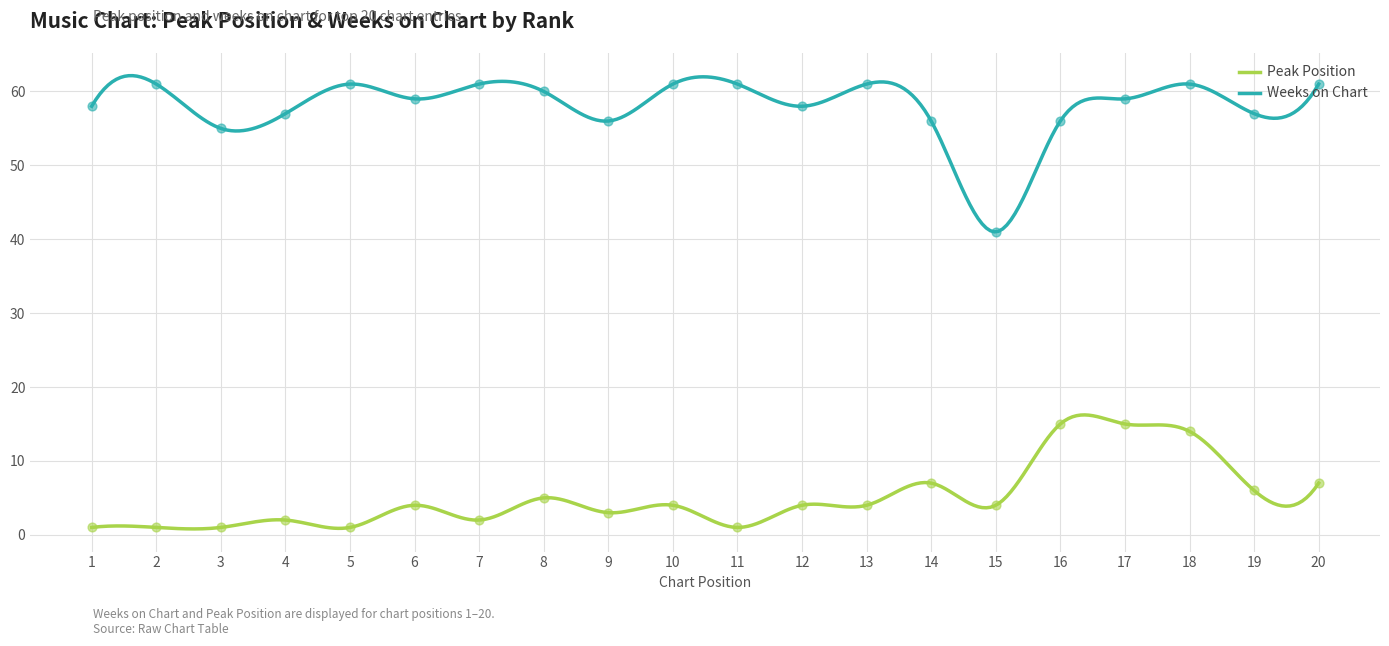

Is the value of Weeks on Chart at 15 greater than the value of Peak Position at 2?

Yes